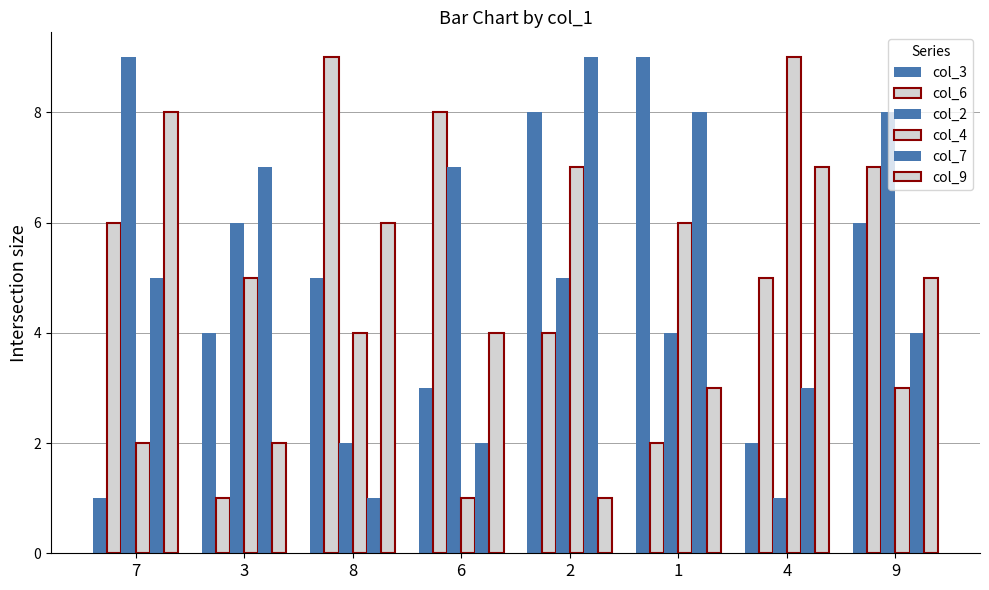

Rank the categories by col_4 value from highest to lowest.

4, 2, 1, 3, 8, 9, 7, 6